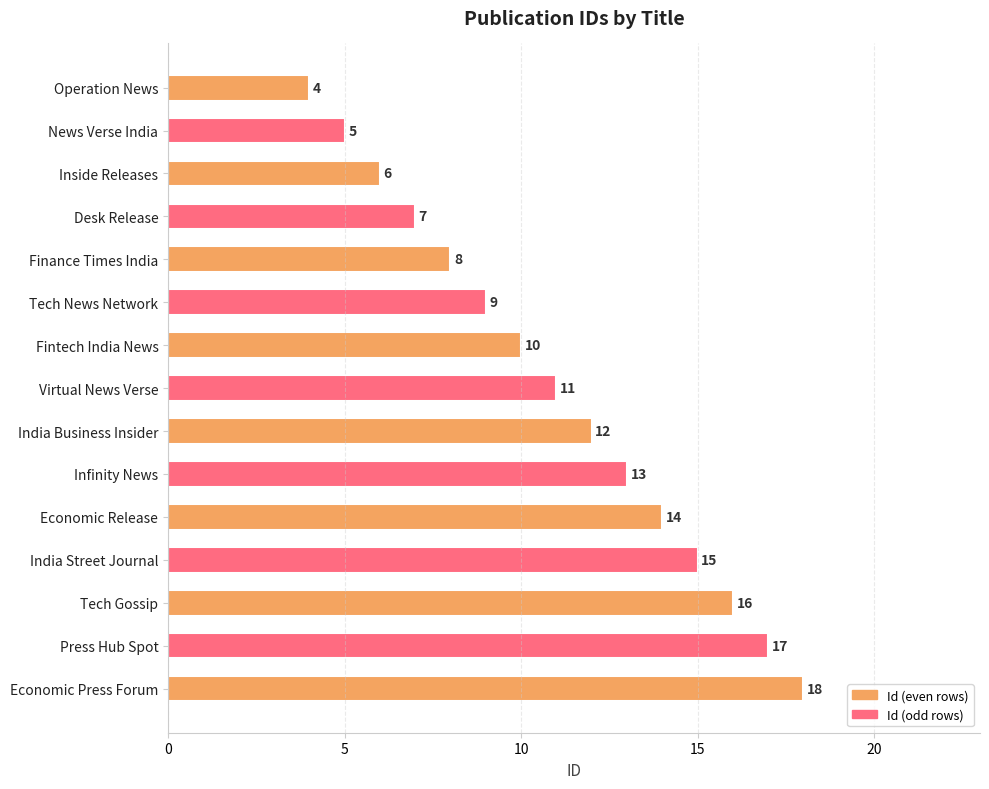

True or false: the data shows 16 at Tech Gossip.

True